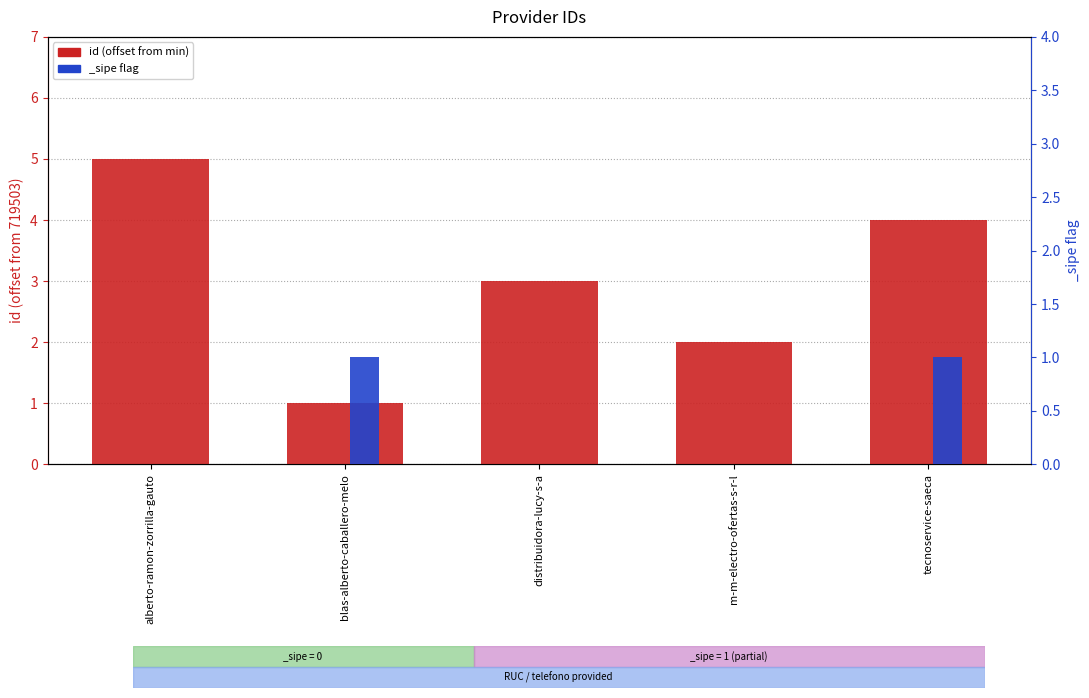

What is the difference between the maximum and minimum values?

4